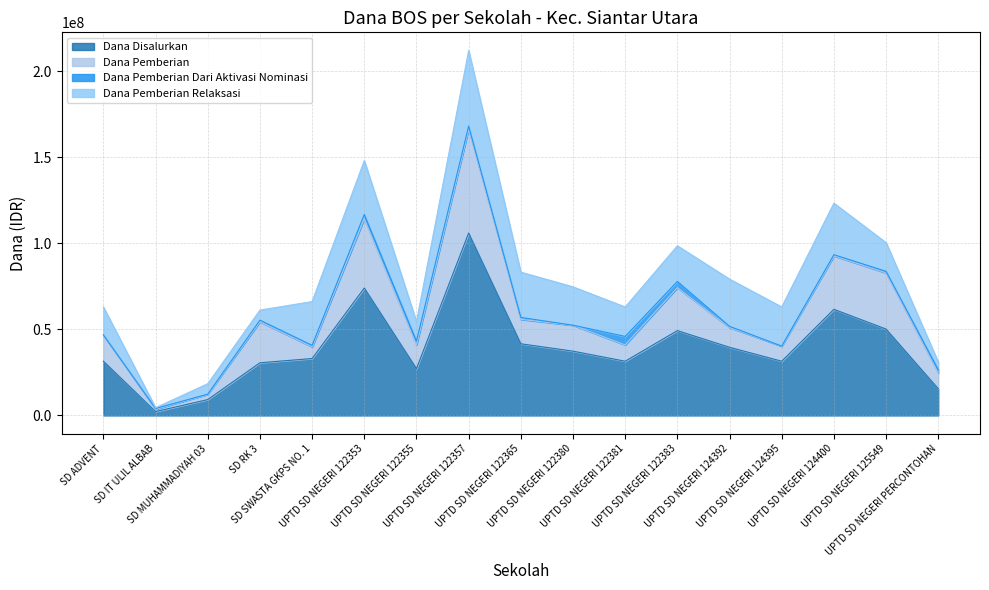

Does the chart have visible grid lines?

Yes